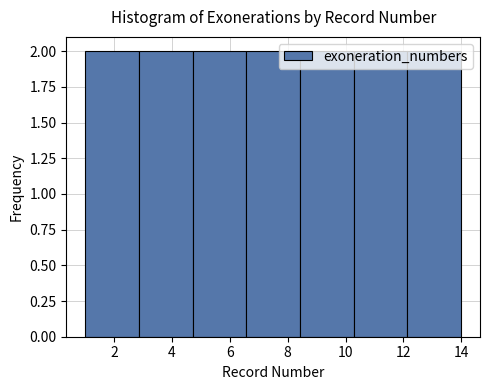

Reading left to right, transcribe this chart: for each bar, give the range it covers on the x-axis and its height. Neither the bar edges nor the heights are printed on the chart, so give them approximately, as read against the axes.

1.0 to 2.8: 2
2.8 to 4.8: 2
4.8 to 6.6: 2
6.6 to 8.4: 2
8.4 to 10.2: 2
10.2 to 12.2: 2
12.2 to 14.0: 2